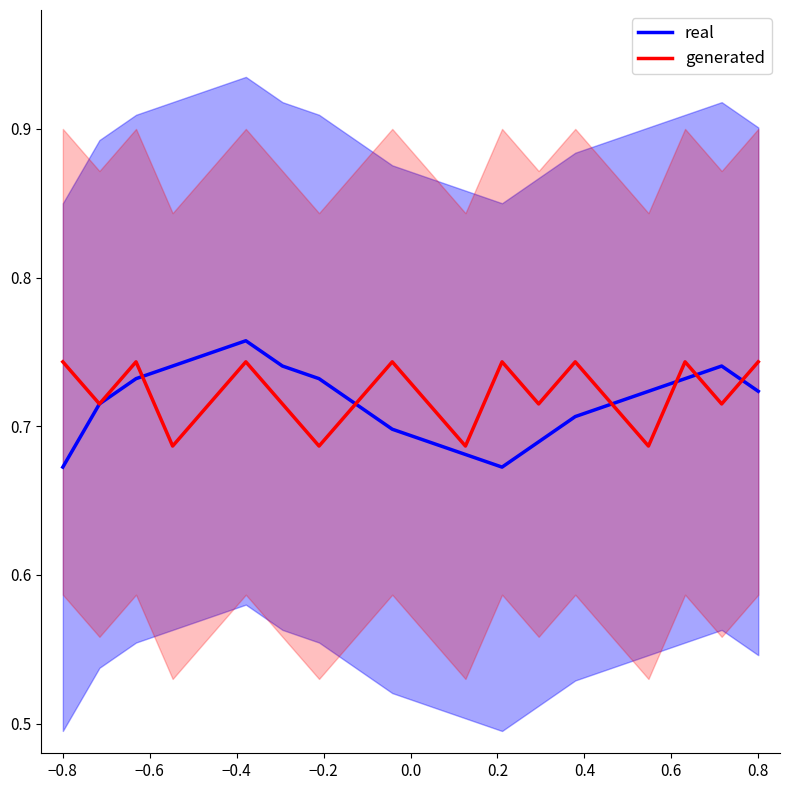

True or false: generated has more than 0 points higher than both neighbors.

True